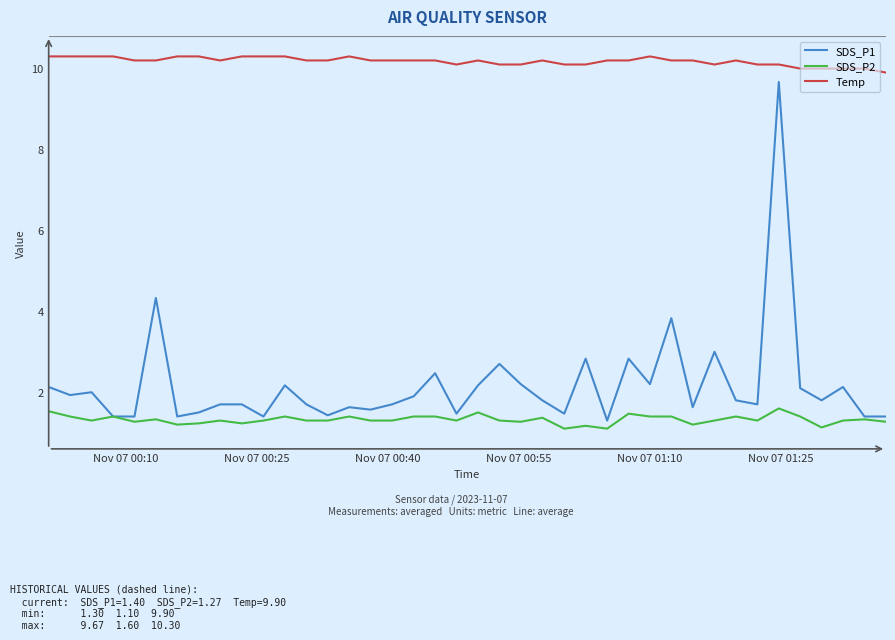

Does the chart have visible grid lines?

No